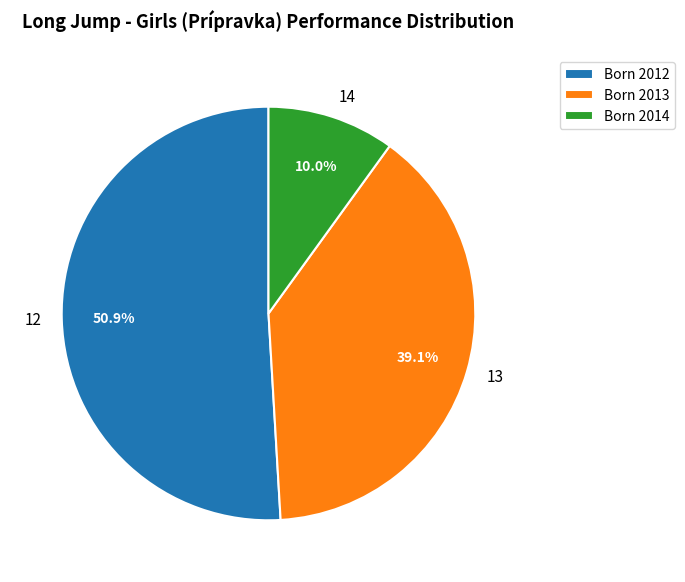

What portion of the pie excludes 14?

90.0%